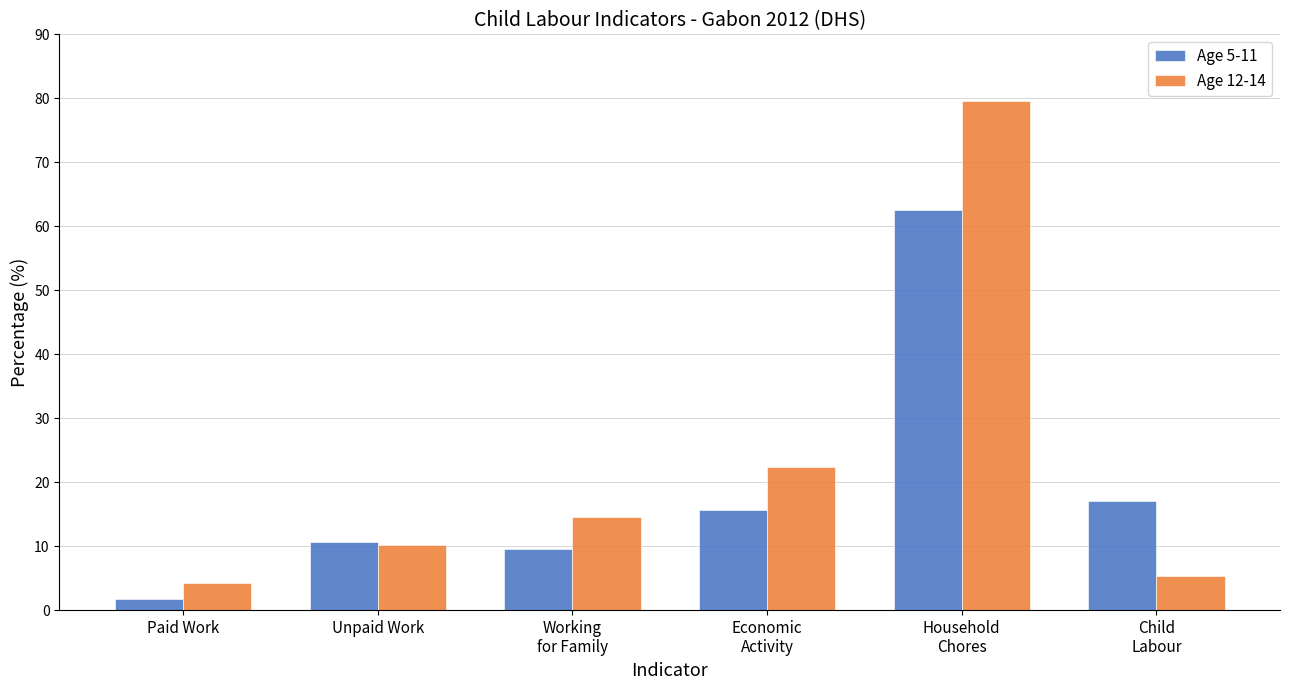

What are all the series names shown in the legend?

Age 5-11, Age 12-14